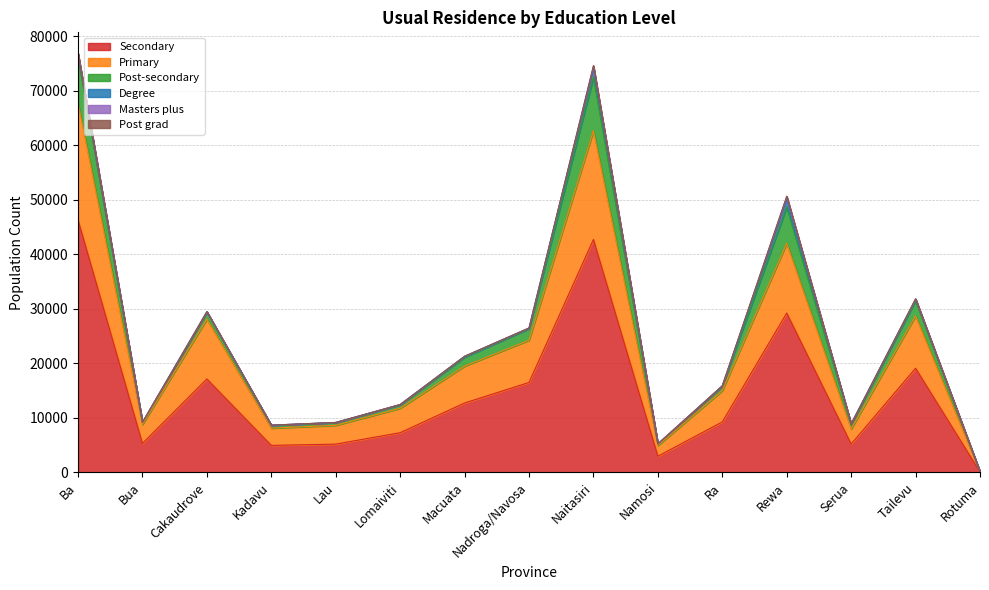

What is the label of the 10th point from the right?

Lomaiviti